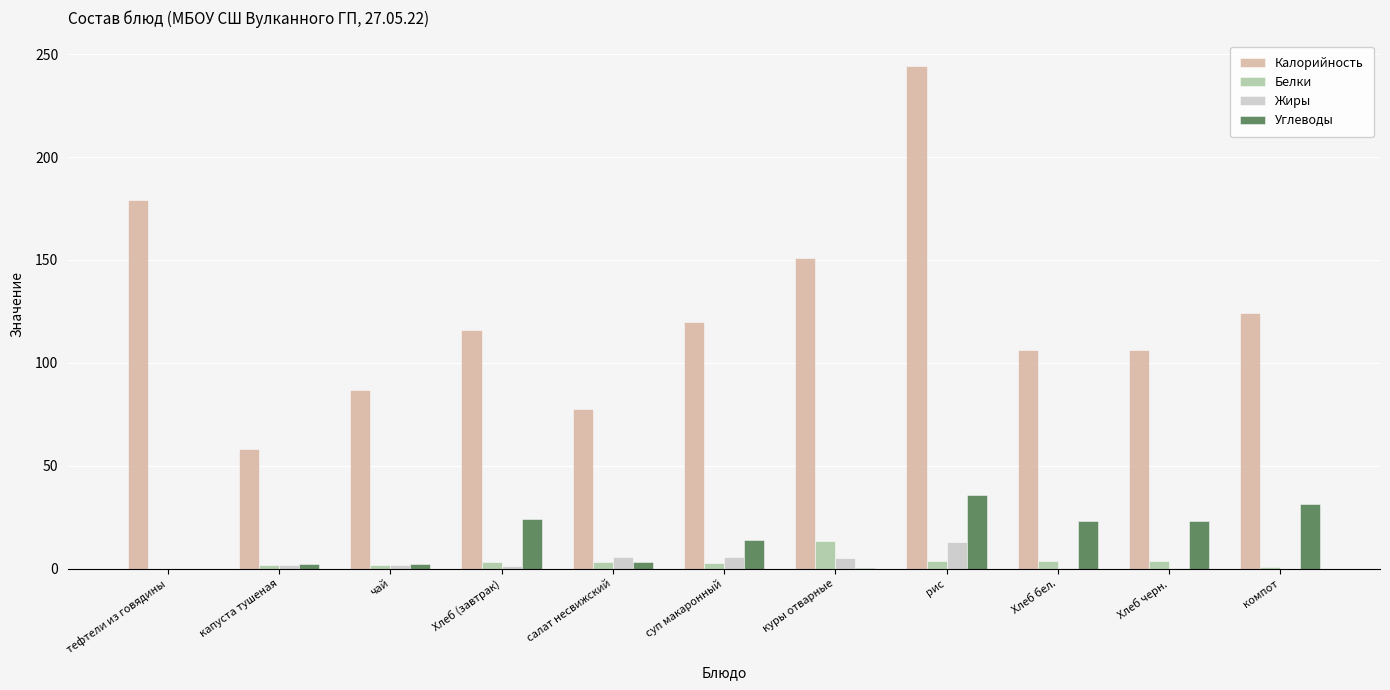

At which category does the chart reach its peak across all series?

рис